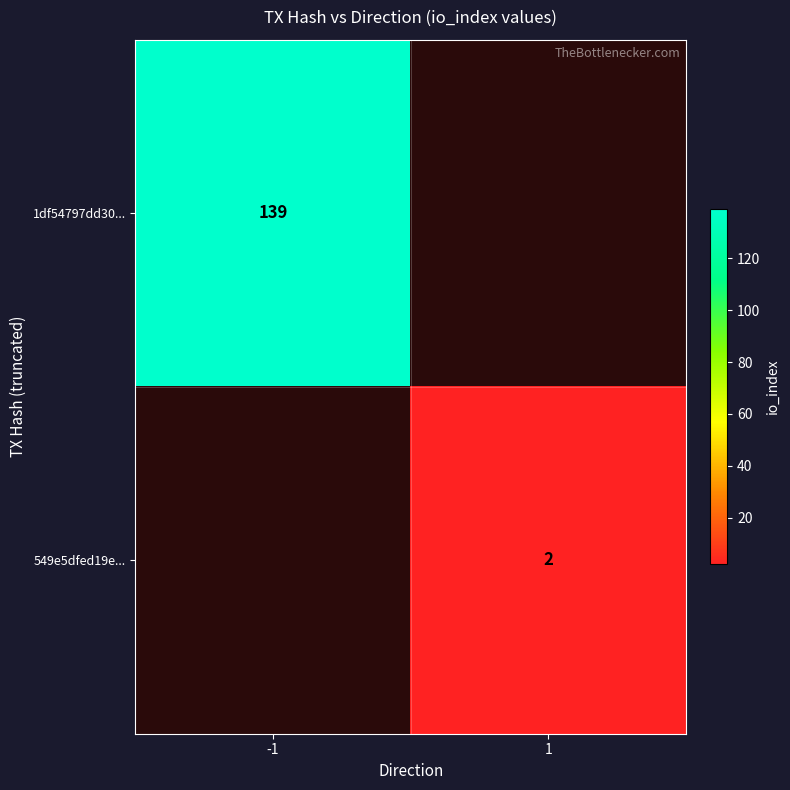

The value of 549e5dfed19e... at 1 is 2. True or false?

True